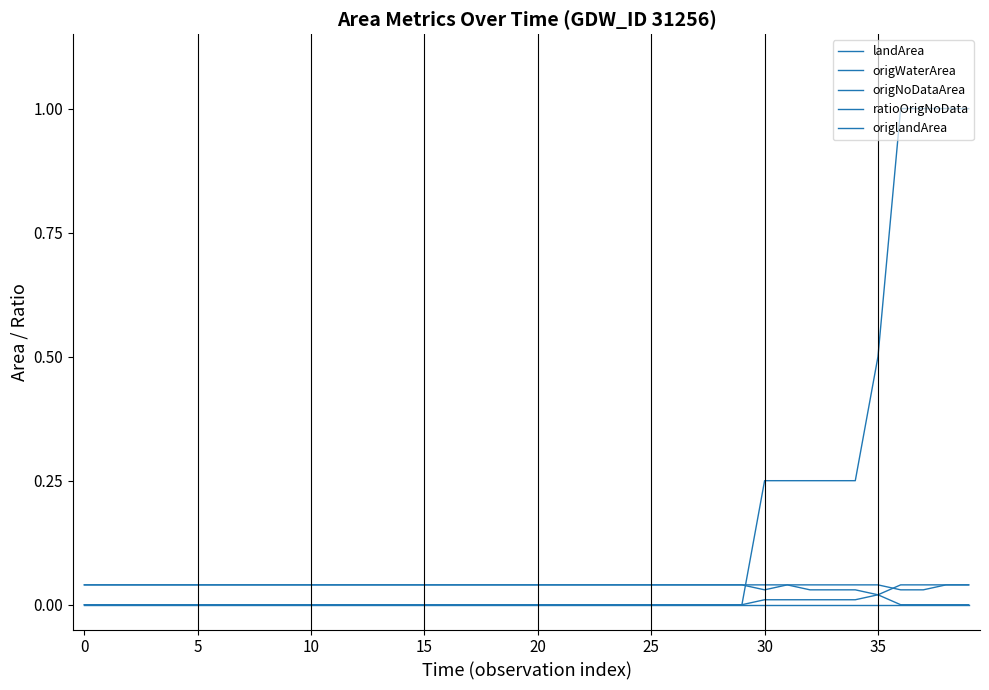

Count the number of categories in the chart.

40